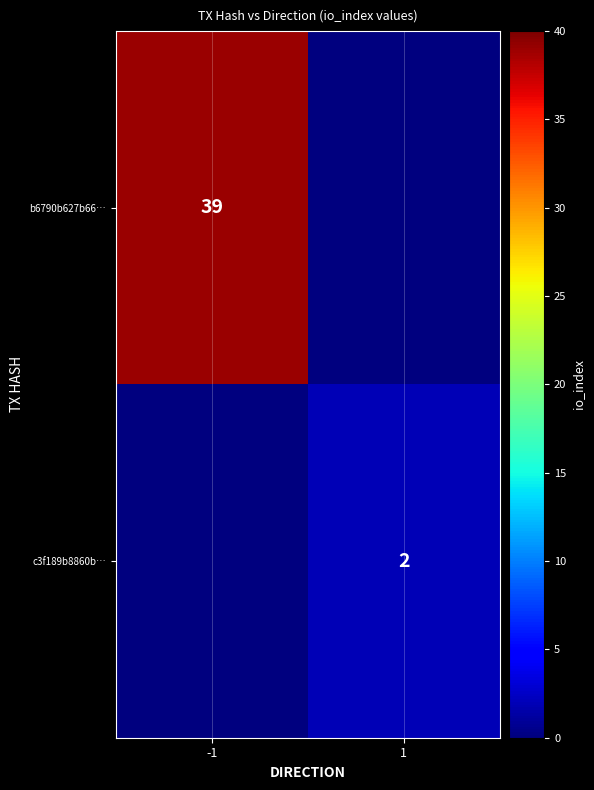

The value of c3f189b8860b… at 1 is 2. True or false?

True